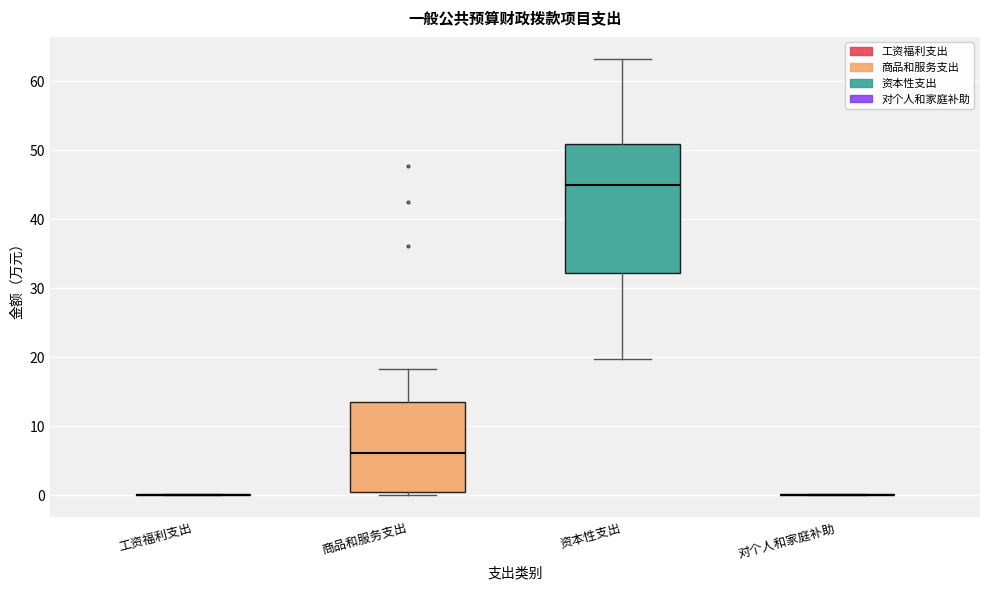

Reading left to right, read every box against the y-axis: the position of its median line, the range the box covers, and the ends of its whiskers. The values are not printed on the chart, so give them approximately, as read against the axis.

工资福利支出: box collapsed to a line at 0, whiskers 0 to 0
商品和服务支出: median 6, box 1 to 13, whiskers 0 to 18
资本性支出: median 45, box 32 to 51, whiskers 20 to 63
对个人和家庭补助: box collapsed to a line at 0, whiskers 0 to 0